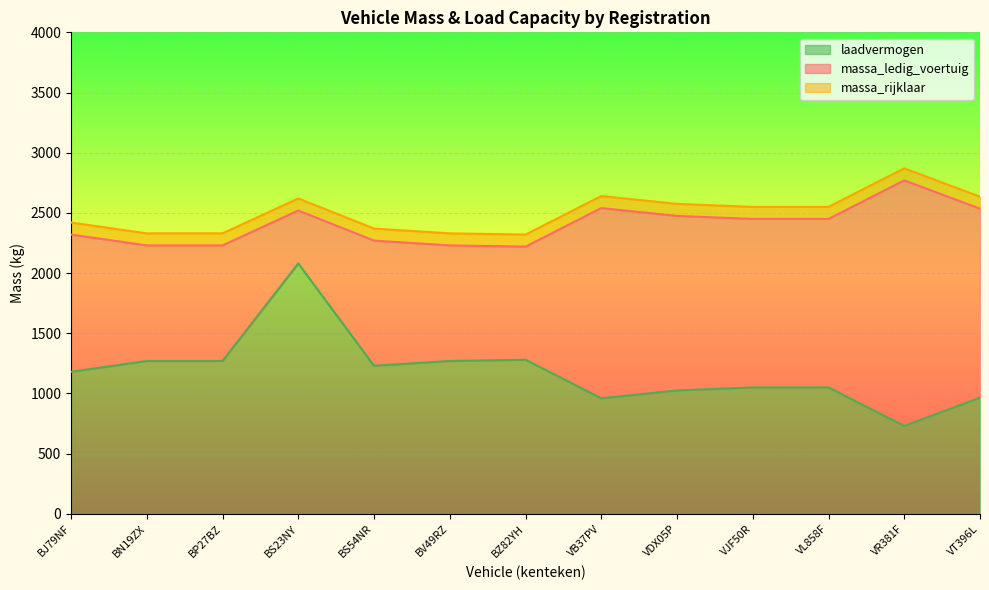

Which series has the largest range (max minus min)?

laadvermogen